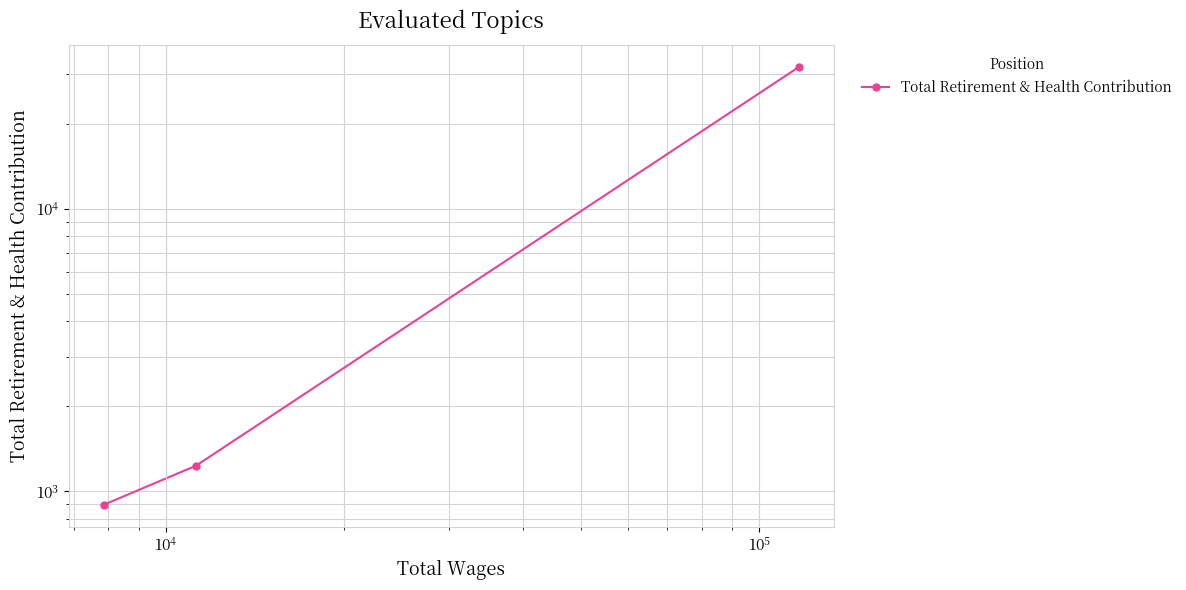

Is it true that the value at $\mathdefault{10^{4}}$ is 896?

True